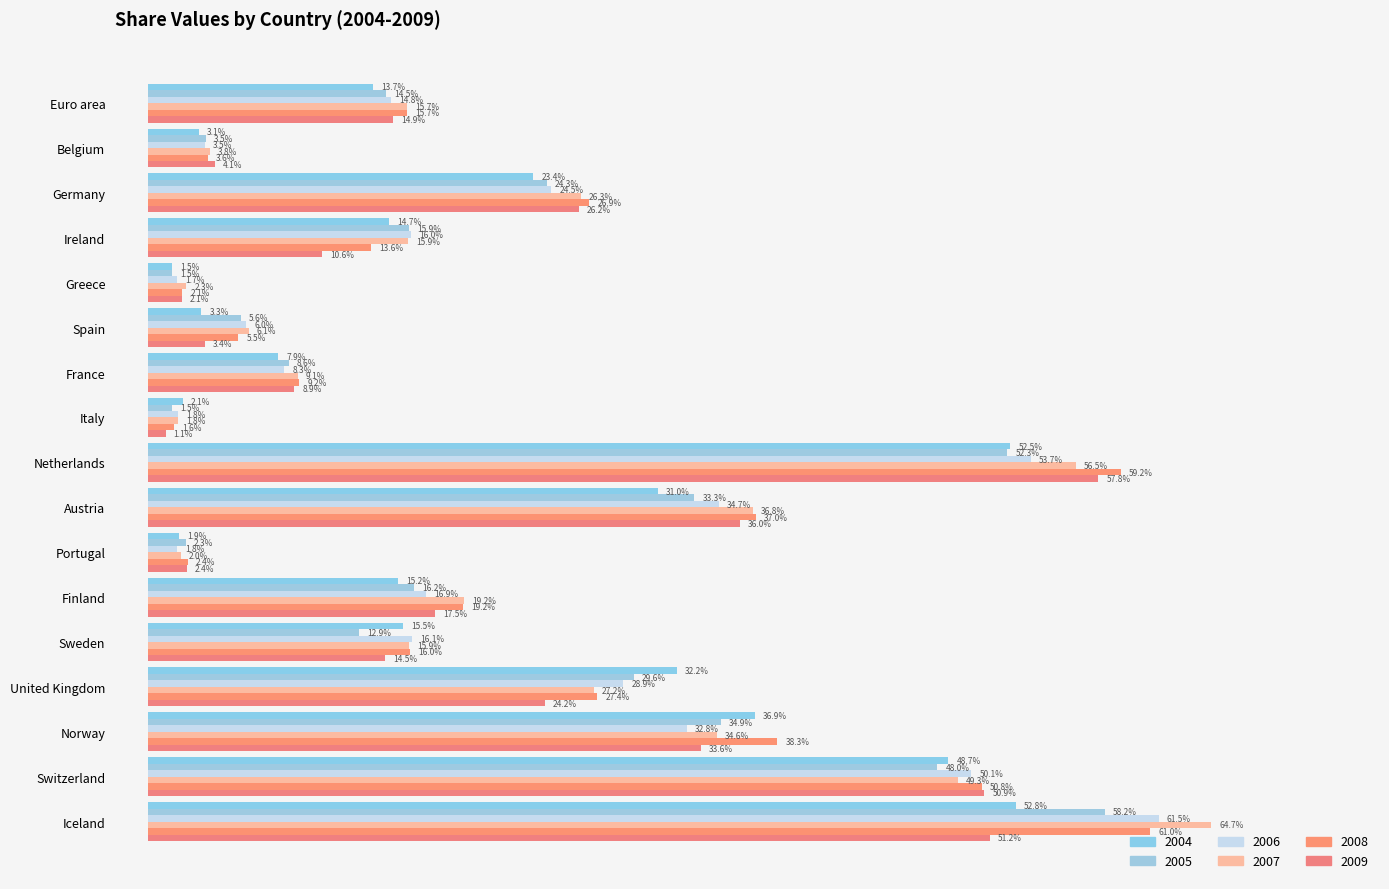

Between Belgium and Italy, which series saw the biggest shift?

2009